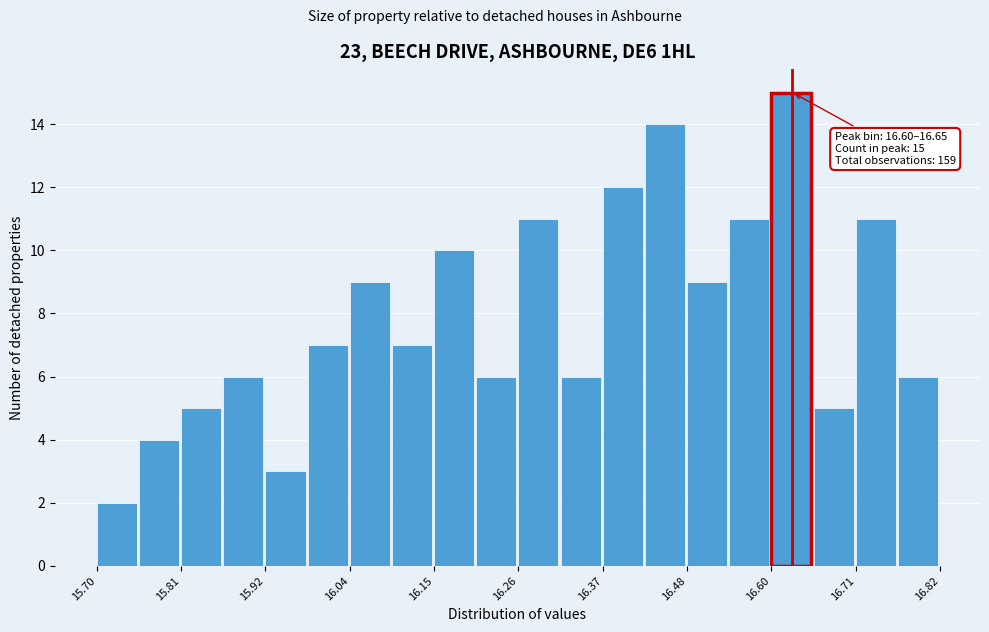

Around what value on the x-axis is the tallest bar? Give the approximate position of its centre, as read against the axis.

16.62